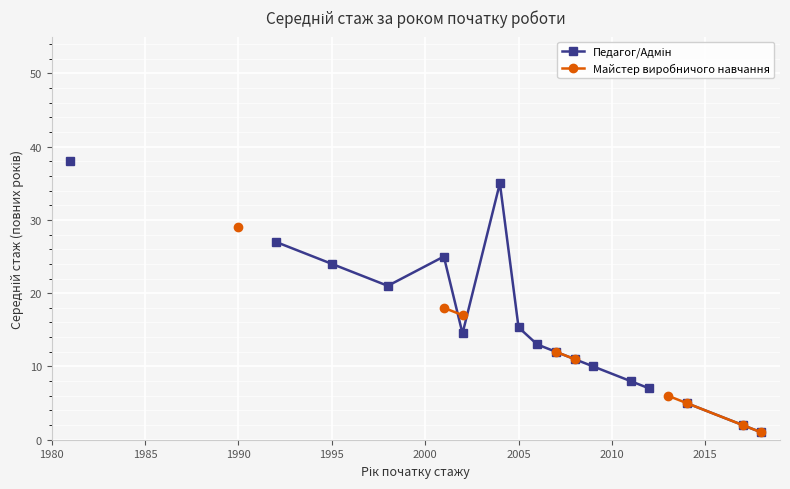

How many intersections are there between Майстер виробничого навчання and Педагог/Адмін?

1